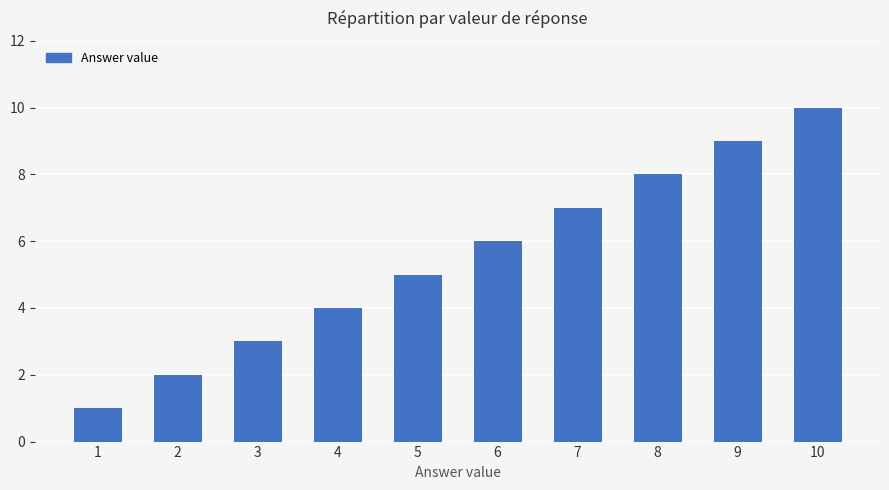

What is the value of the 4th bar from the left?

4